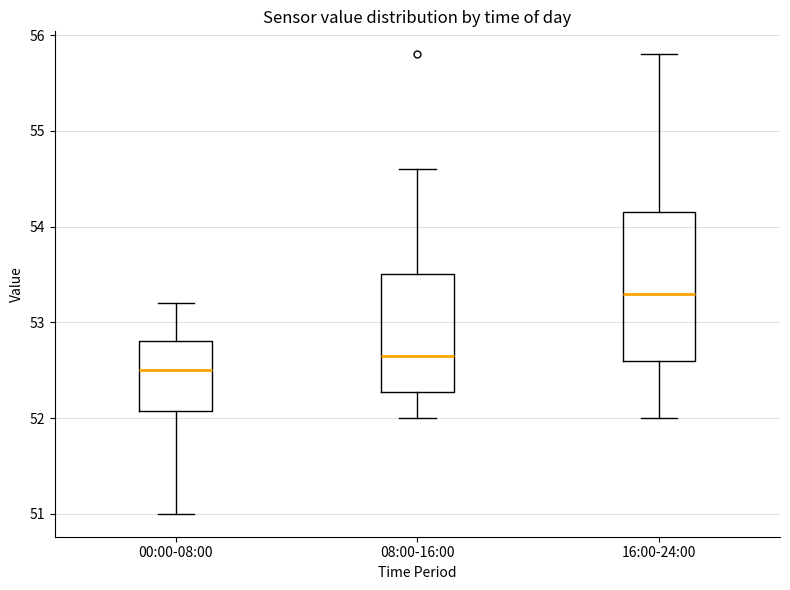

Where does the lower whisker of the box for 16:00-24:00 end on the y-axis? The values are not printed on the chart, so give them approximately, as read against the axis.

52.0